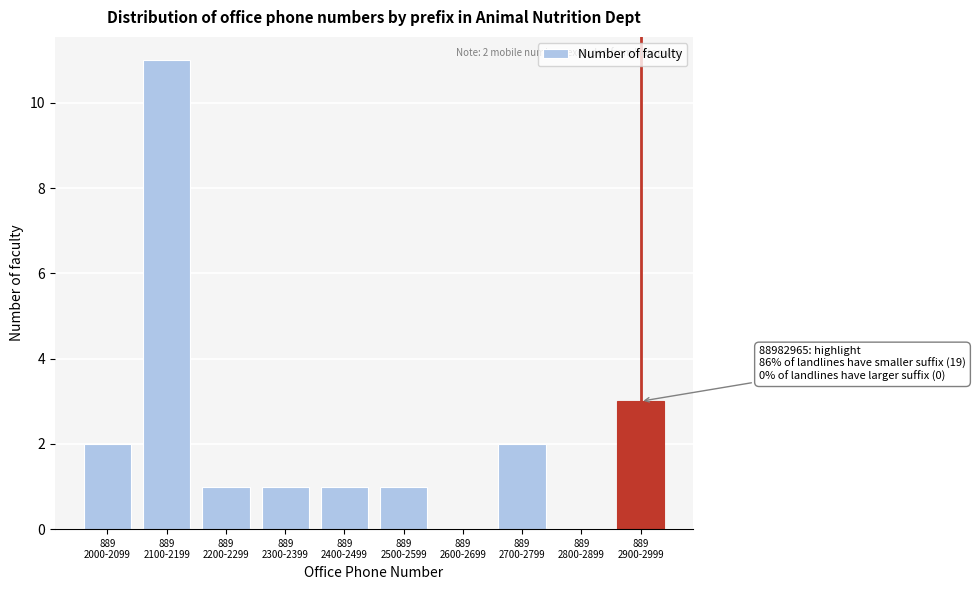

What is the greatest value displayed?

11